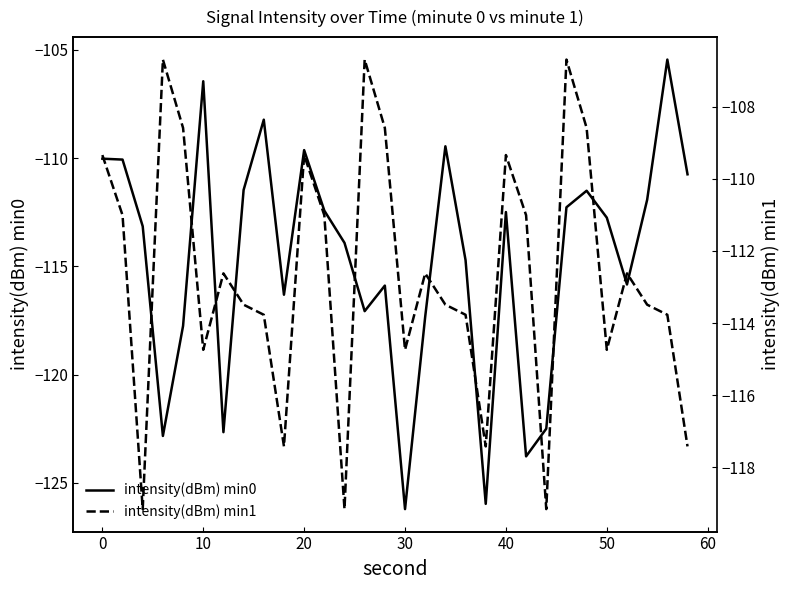

Rank the series by their maximum value, from highest to lowest.

intensity(dBm) min0, intensity(dBm) min1